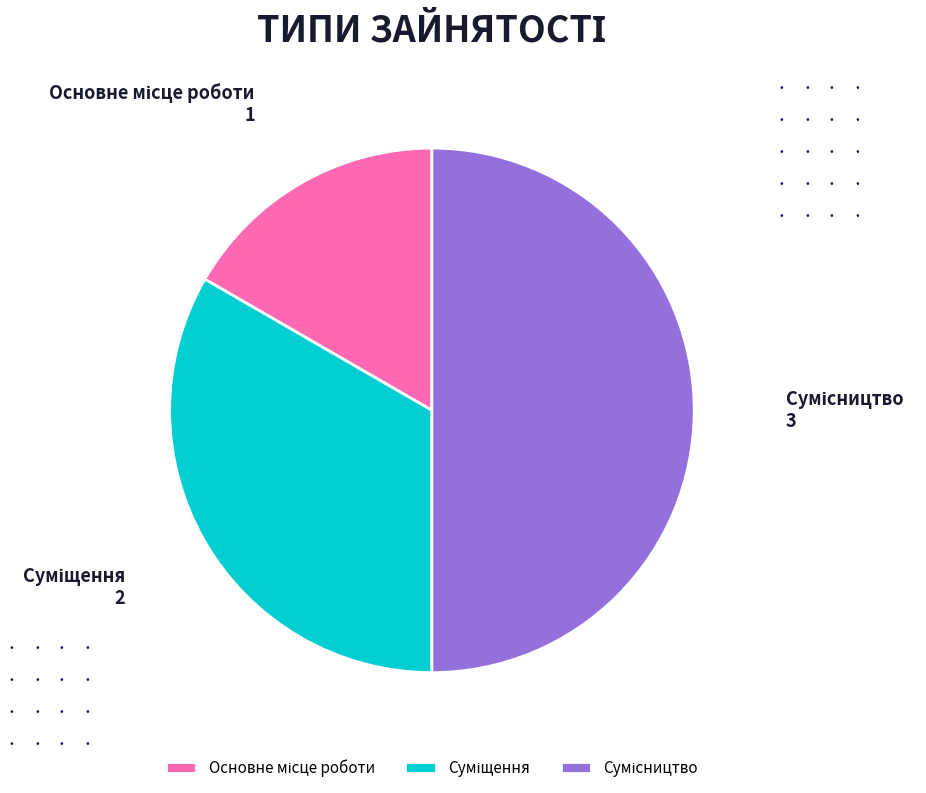

Between Основне місце роботи and Сумісництво, which is larger?

Сумісництво